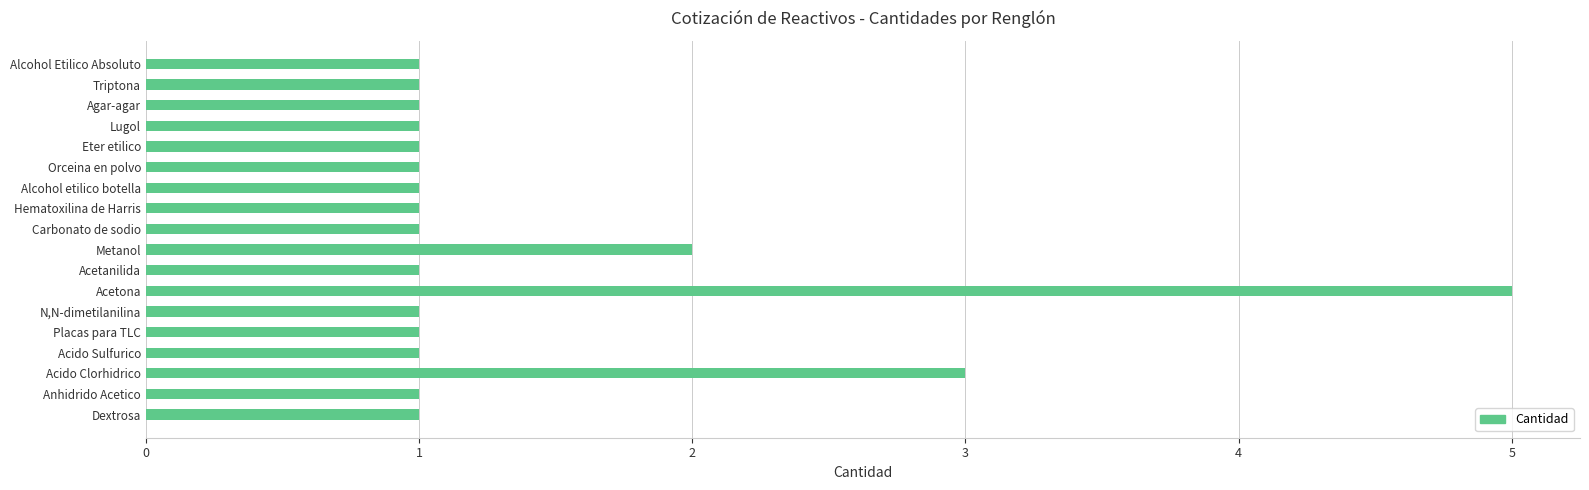

What is the difference between the second highest and second lowest values?

2